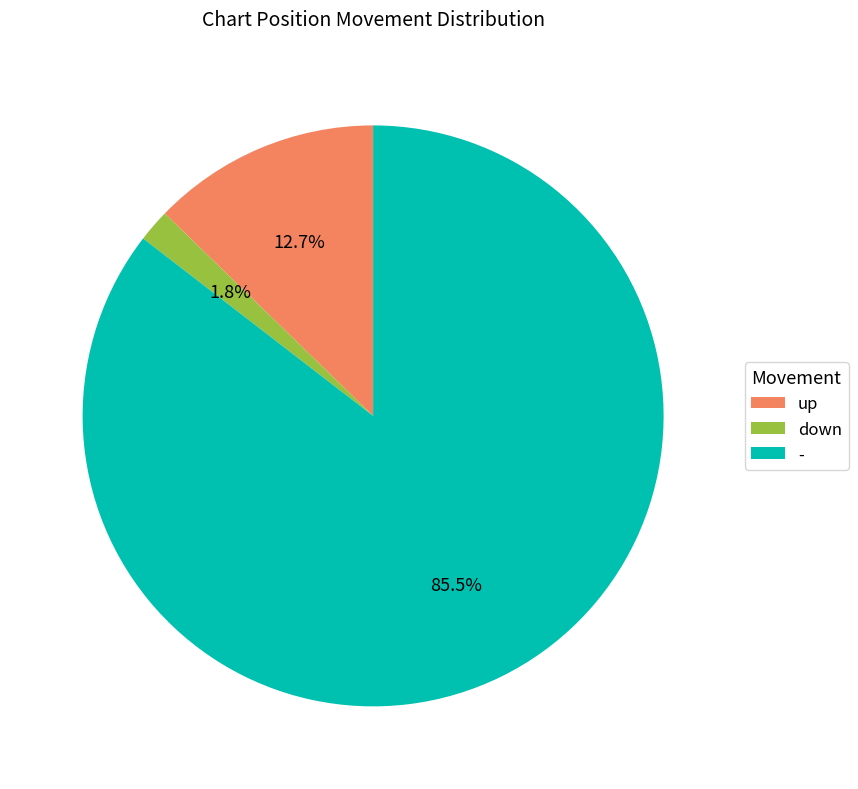

What portion of the pie excludes up?

87.3%